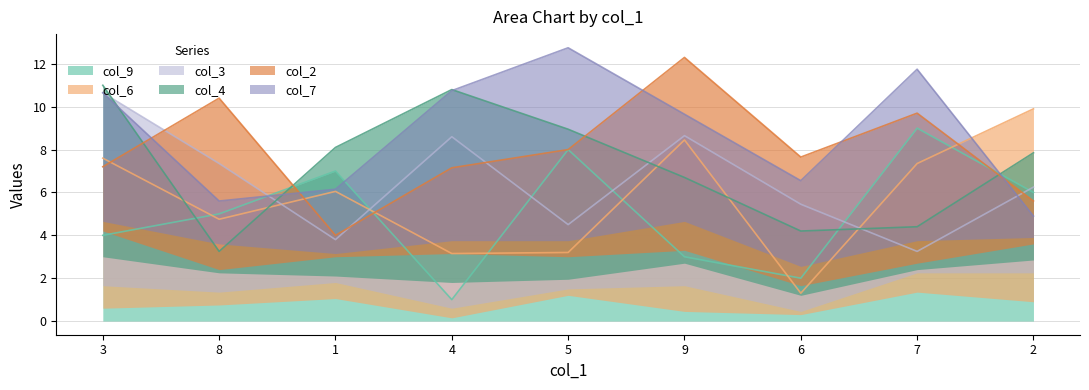

What is the label of the 9th point from the left?

2